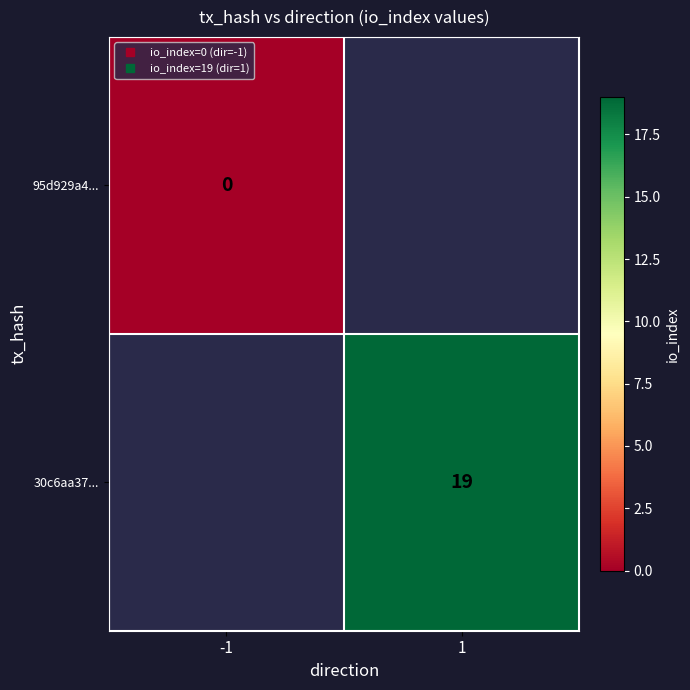

Rank the categories by 95d929a4... value from highest to lowest.

-1, 1